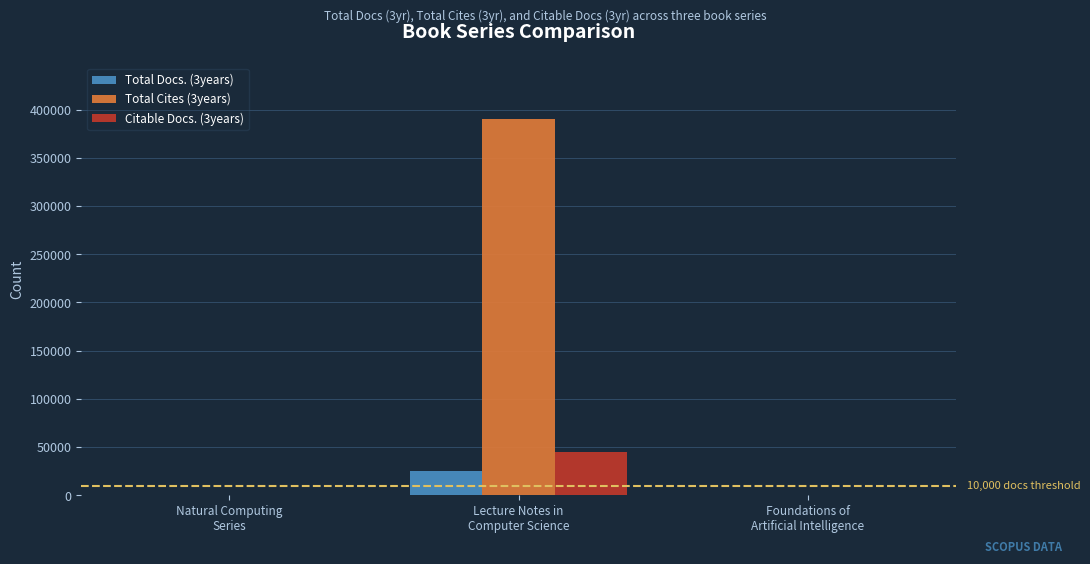

What is the total value across all series at Lecture Notes in
Computer Science?

460348